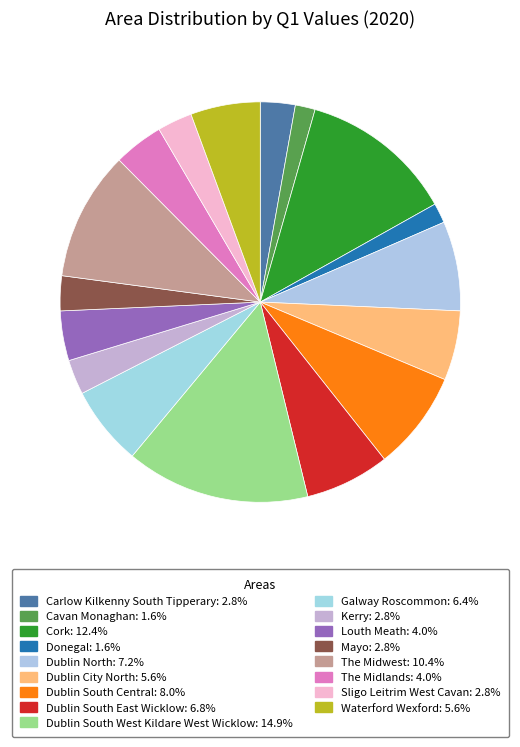

Which category has the smallest portion of the pie?

Cavan Monaghan